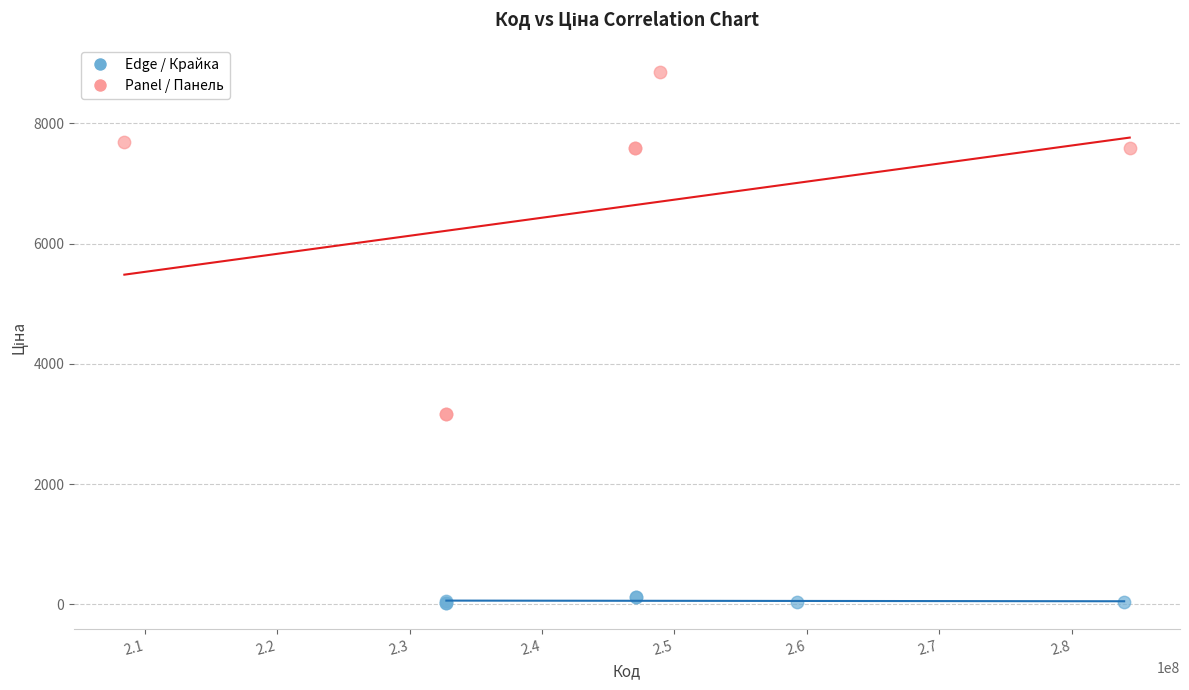

Which series has the widest spread of Y values?

Panel / Панель